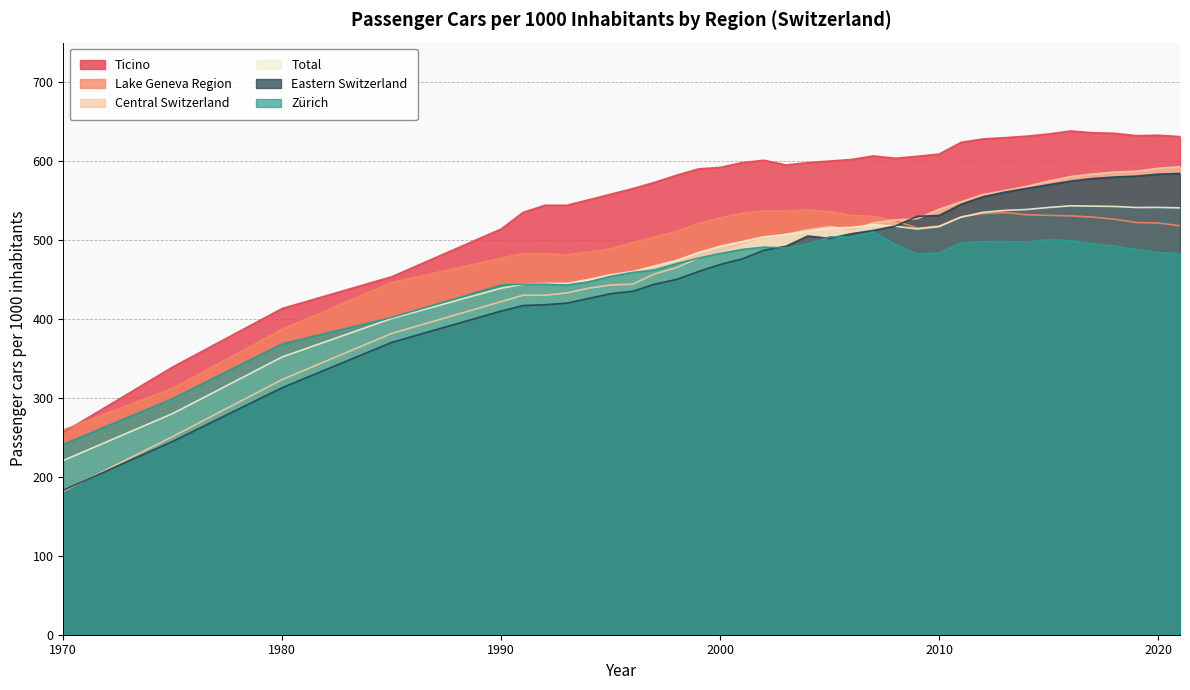

At which category does Ticino reach its first local peak?

2002